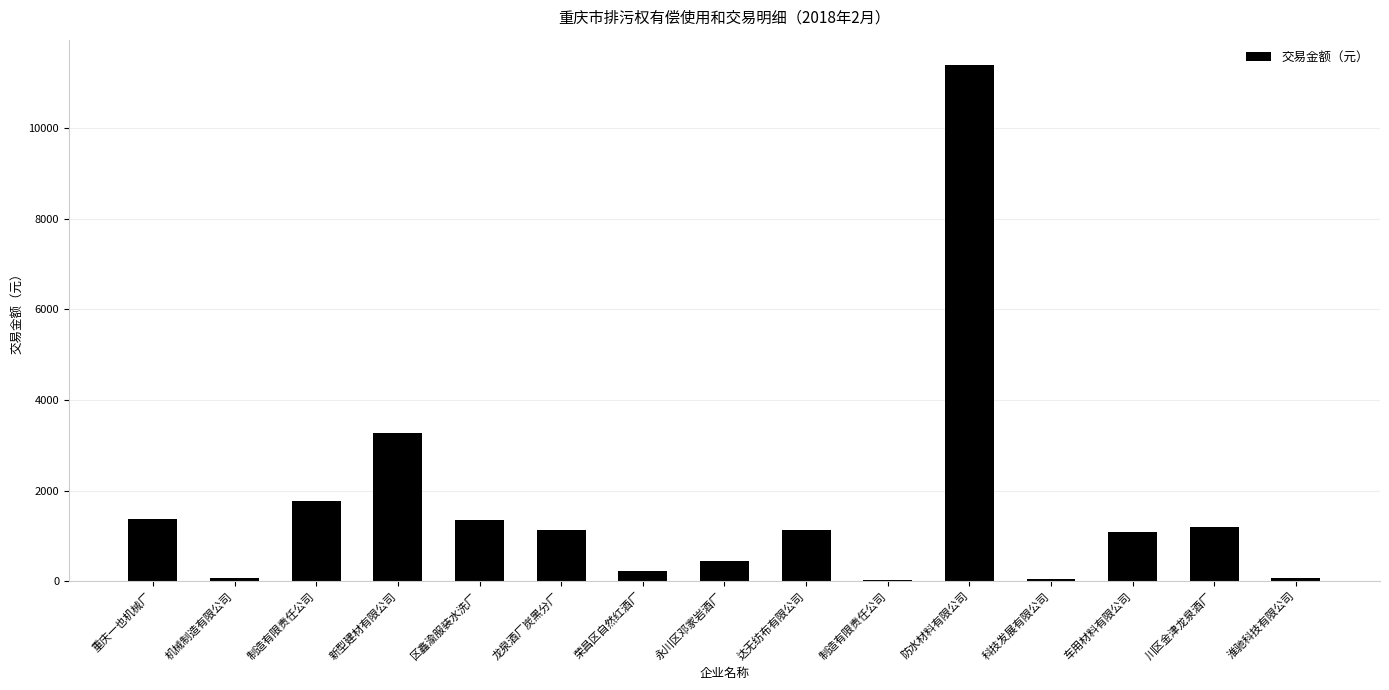

Which label corresponds to the largest value in the chart?

防水材料有限公司